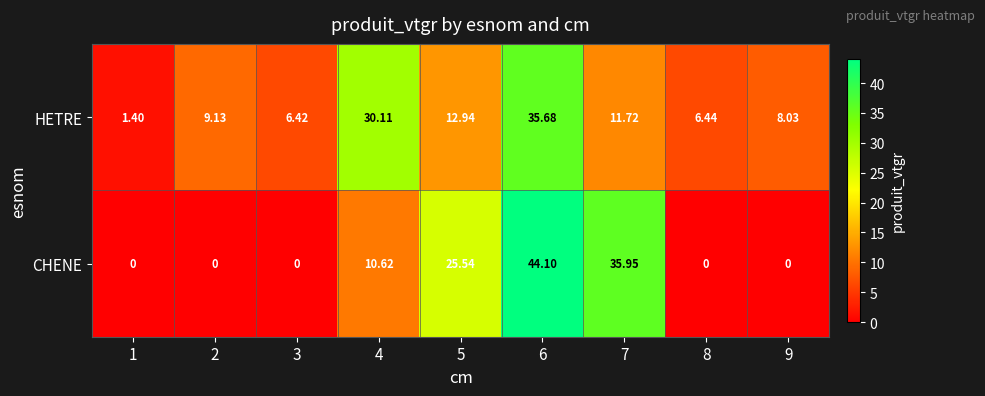

Rank the series at 1 from lowest to highest value.

CHENE, HETRE